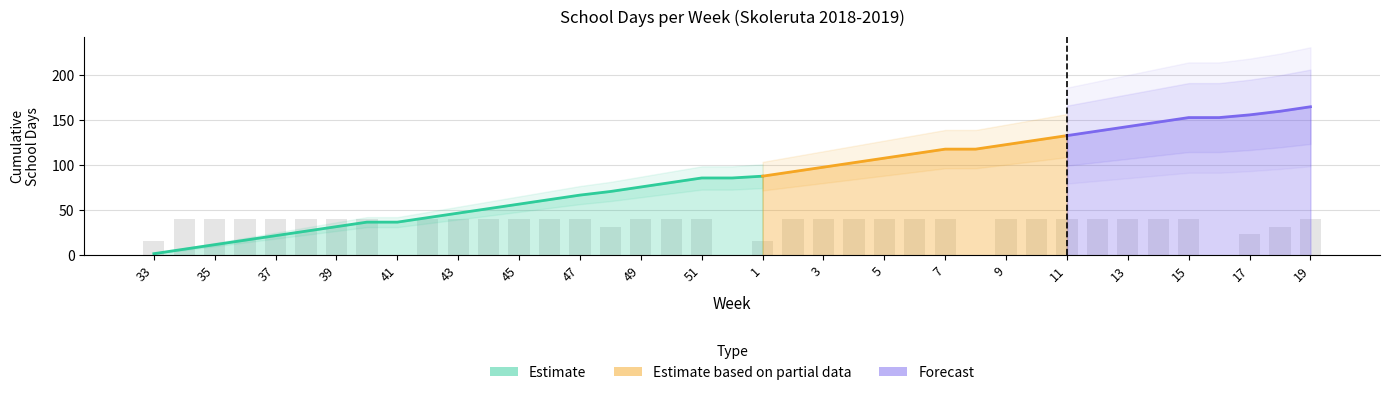

What is the change in value from 11 to 18?

-8